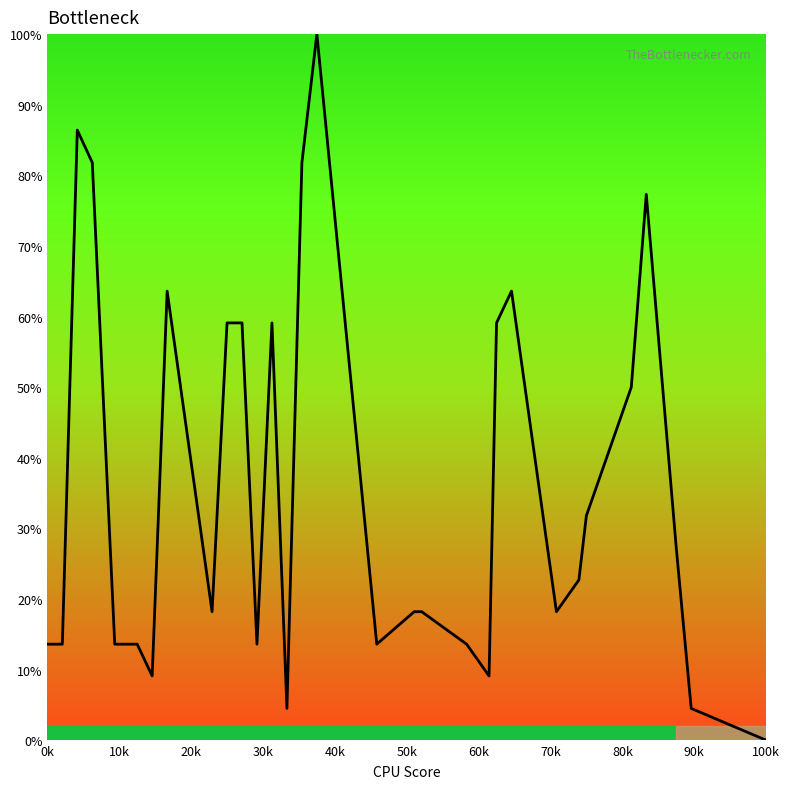

What is the maximum value shown in the chart?

100.0